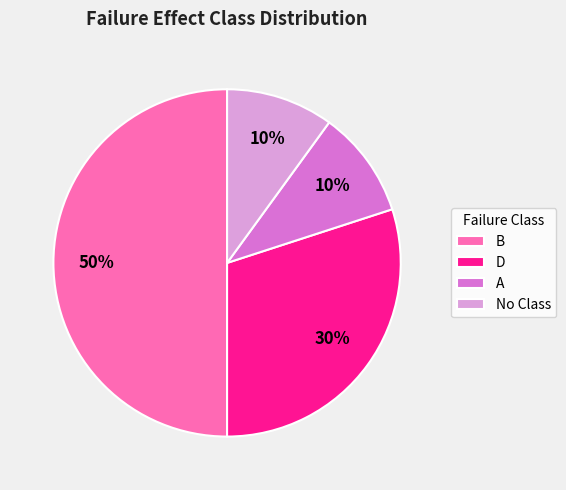

The No Class slice represents 24% of the pie. True or false?

False